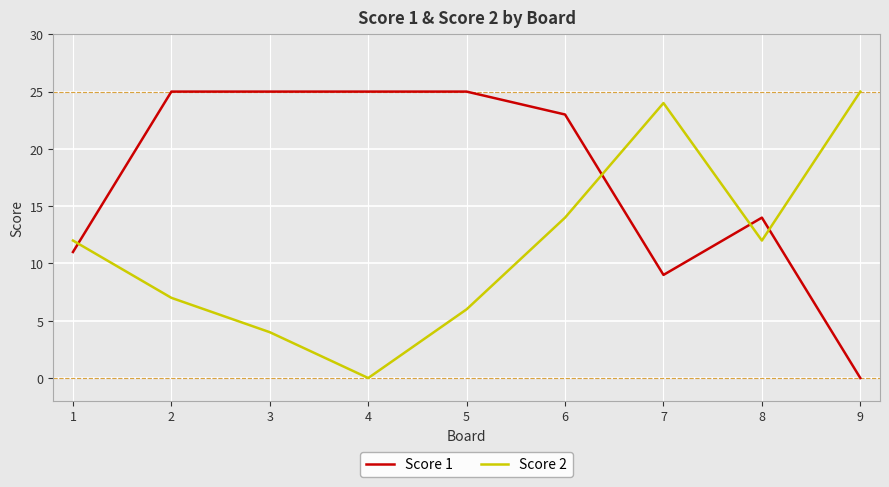

Reading right to left, list all the values displayed in this chart.

Score 1: 9=0	8=14	7=9	6=23	5=25	4=25	3=25	2=25	1=11
Score 2: 9=25	8=12	7=24	6=14	5=6	4=0	3=4	2=7	1=12